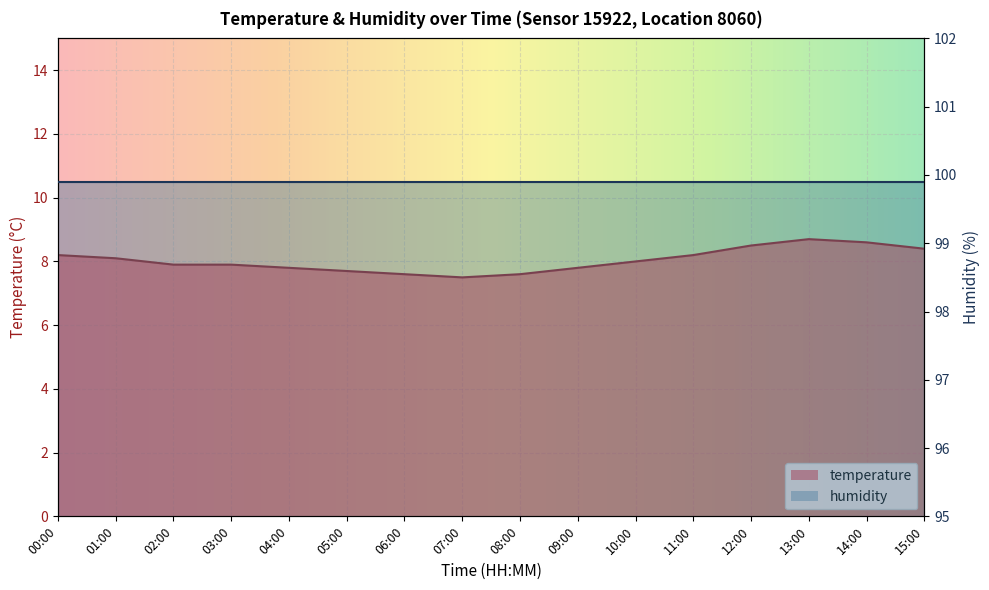

What is the value of the 4th point from the left?

7.9